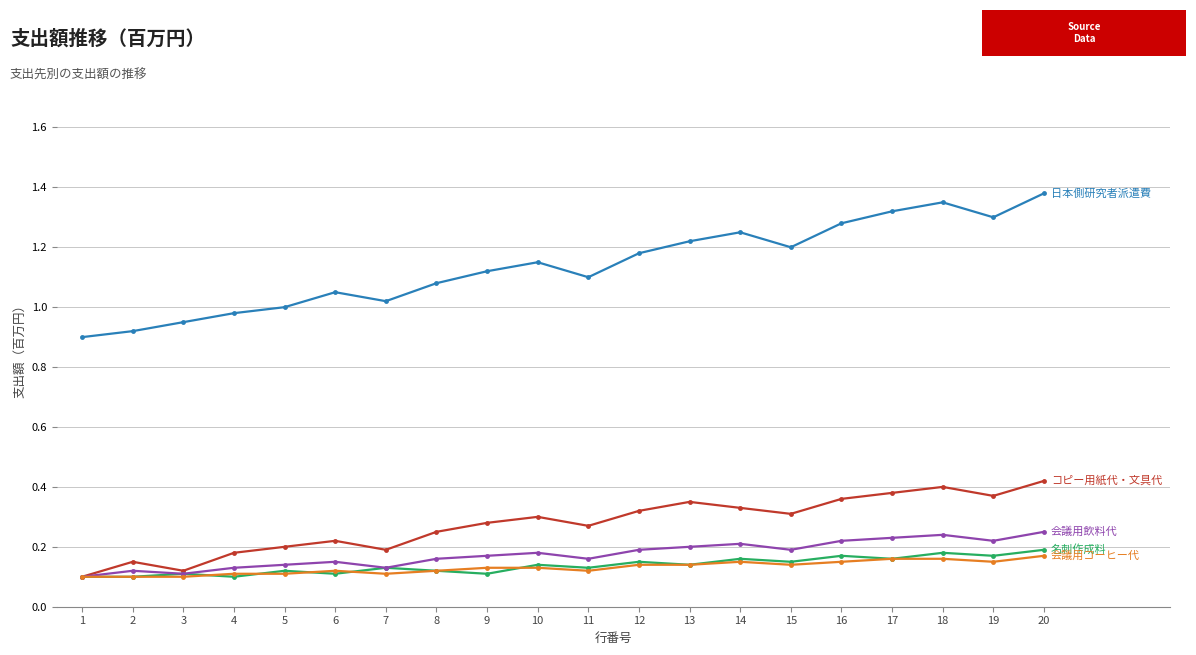

What is the total value across all series at 11?

1.8